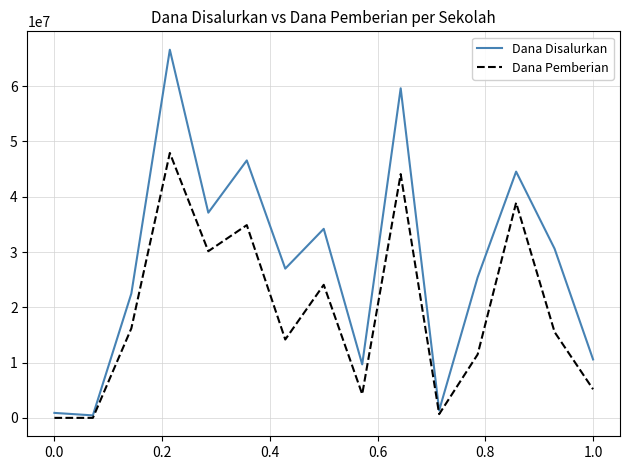

Rank the series by their maximum value, from highest to lowest.

Dana Disalurkan, Dana Pemberian